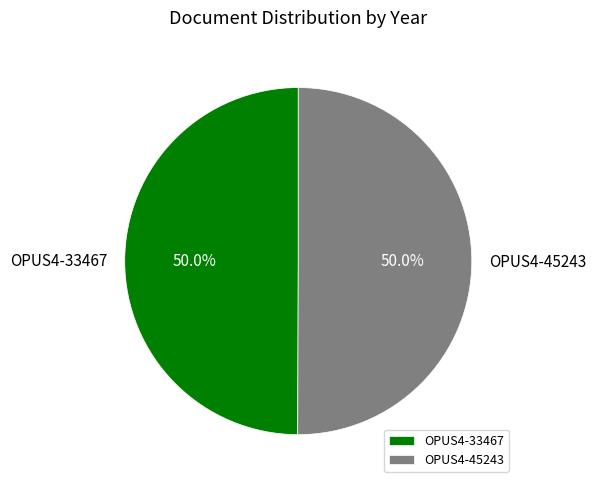

Is it true that OPUS4-33467 is 64% of the pie?

False